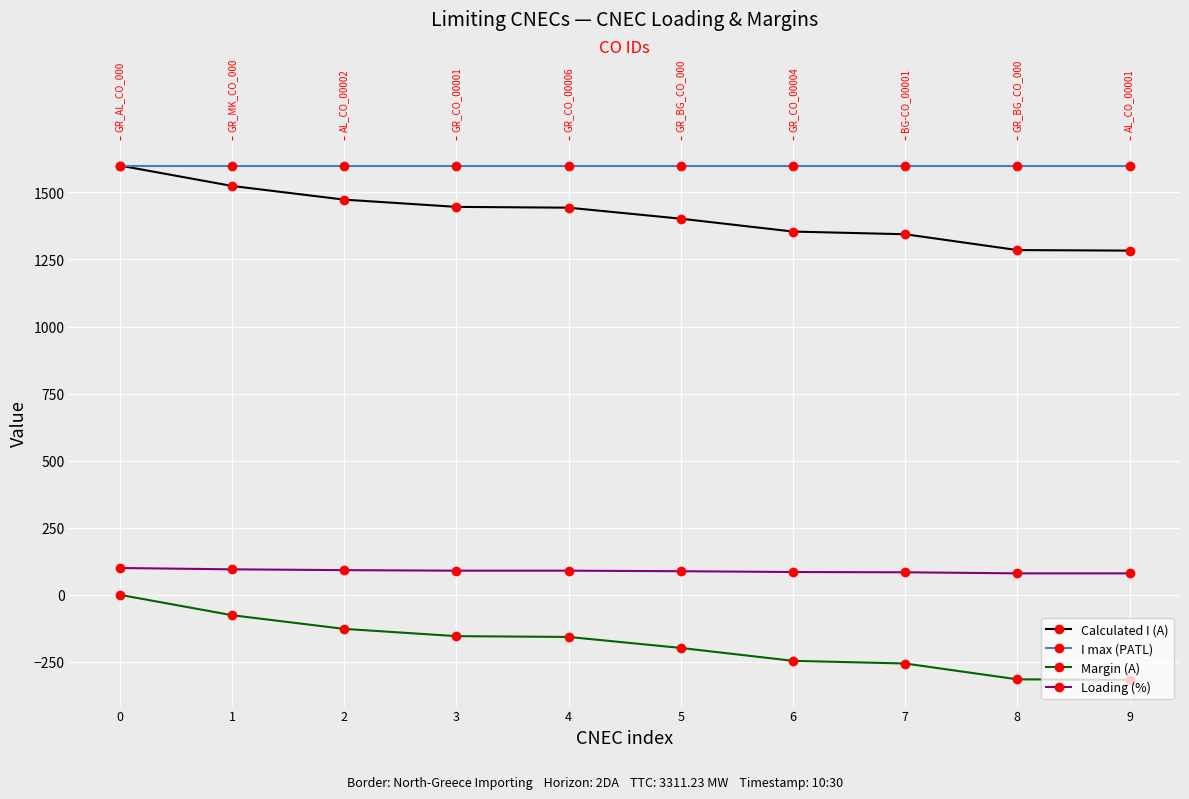

At which label does Calculated I (A) reach its minimum?

9